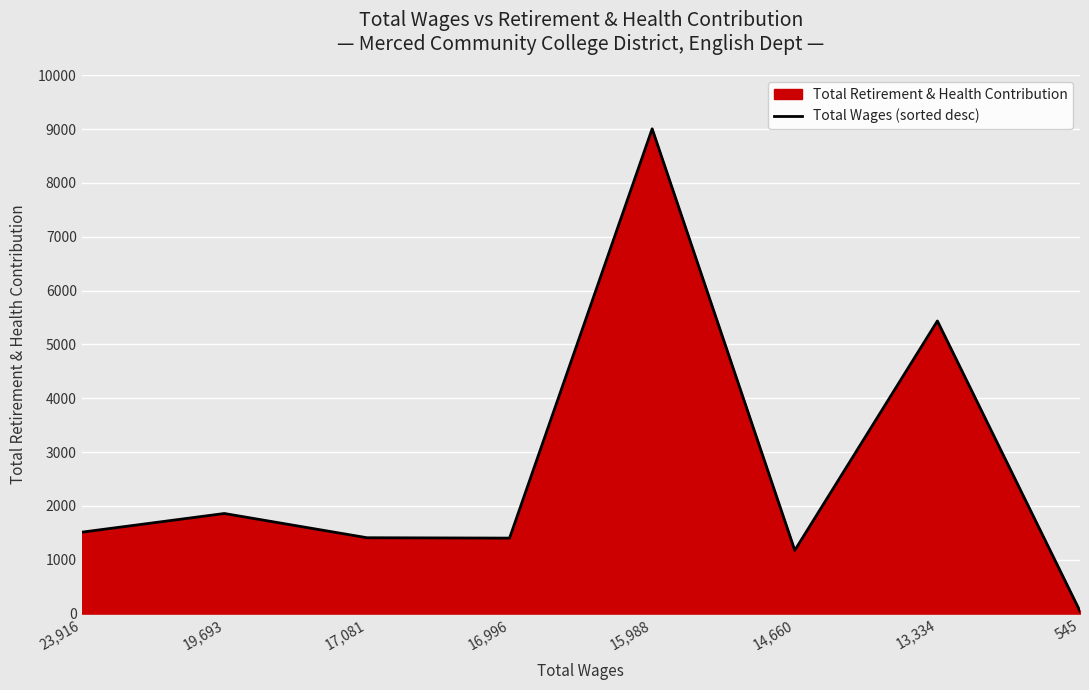

List the labels in order of value, smallest first.

545, 14,660, 16,996, 17,081, 23,916, 19,693, 13,334, 15,988